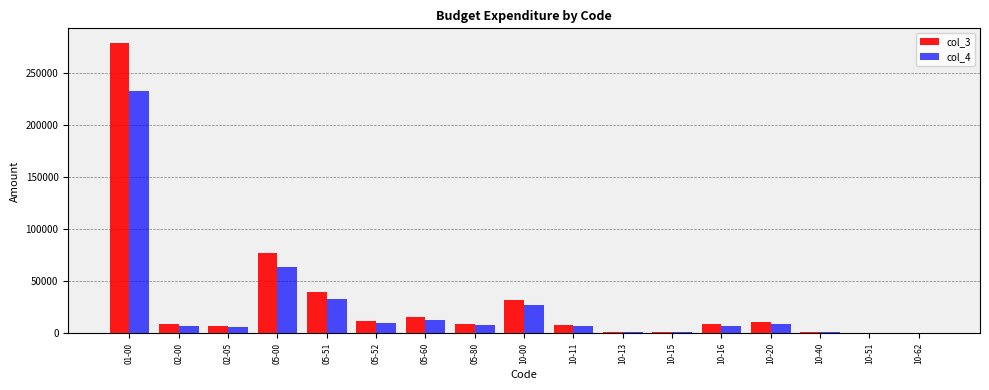

The col_4 series shows 26717 at 10-00. True or false?

True